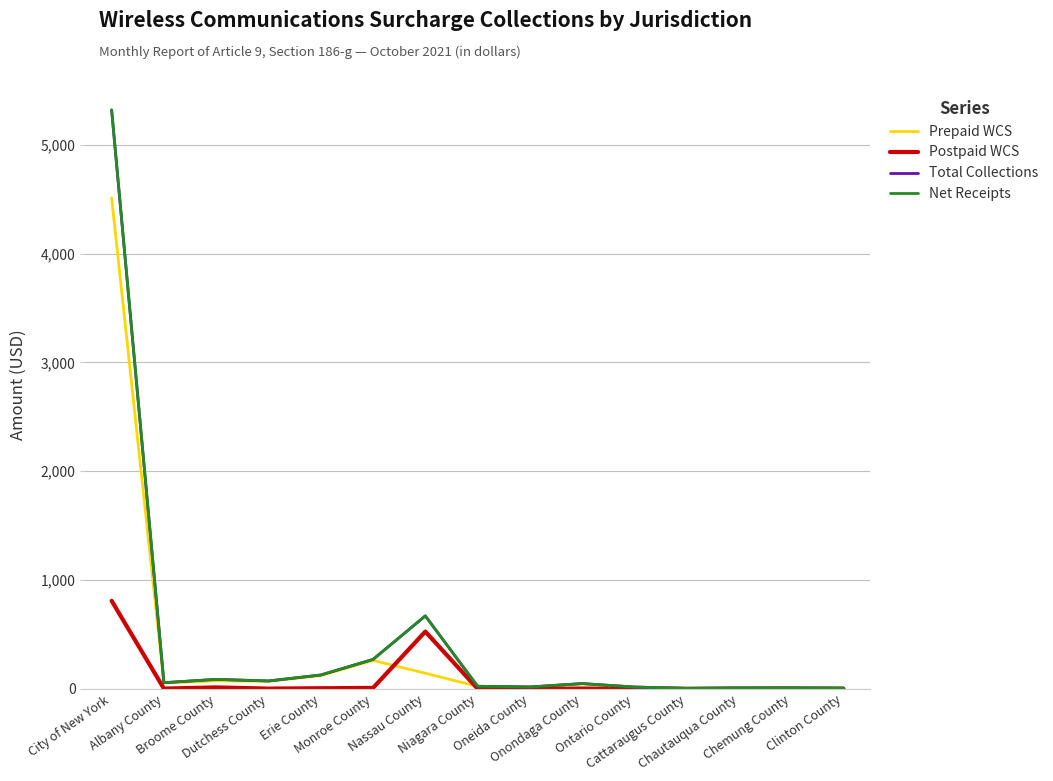

At which category is the sum across all series the highest?

City of New York